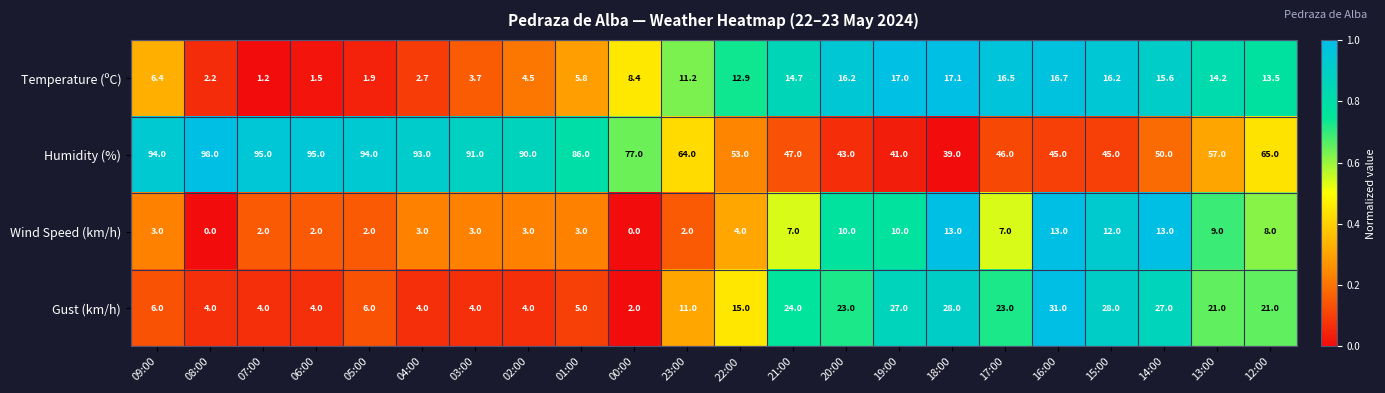

What is the maximum value for Wind Speed (km/h)?

13.0